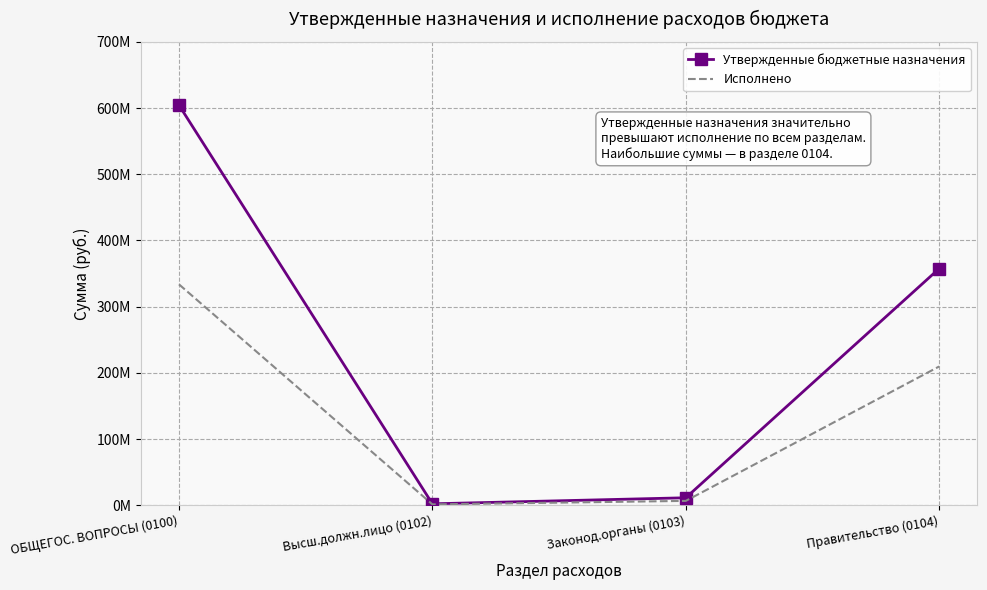

What are all the series names shown in the legend?

Утвержденные бюджетные назначения, Исполнено